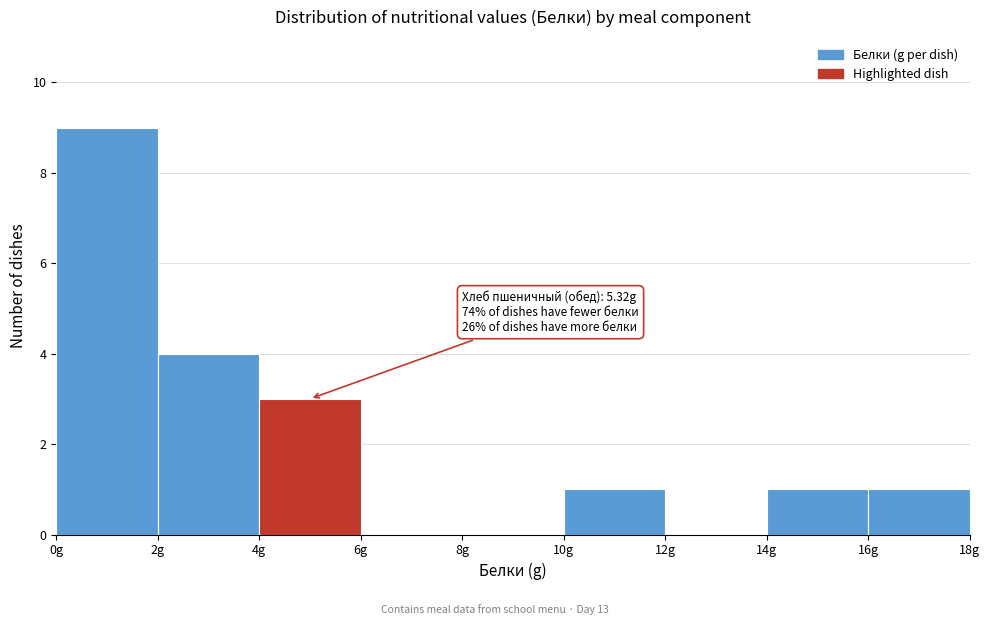

Over which range of the x-axis is the bar tallest?

0 to 2